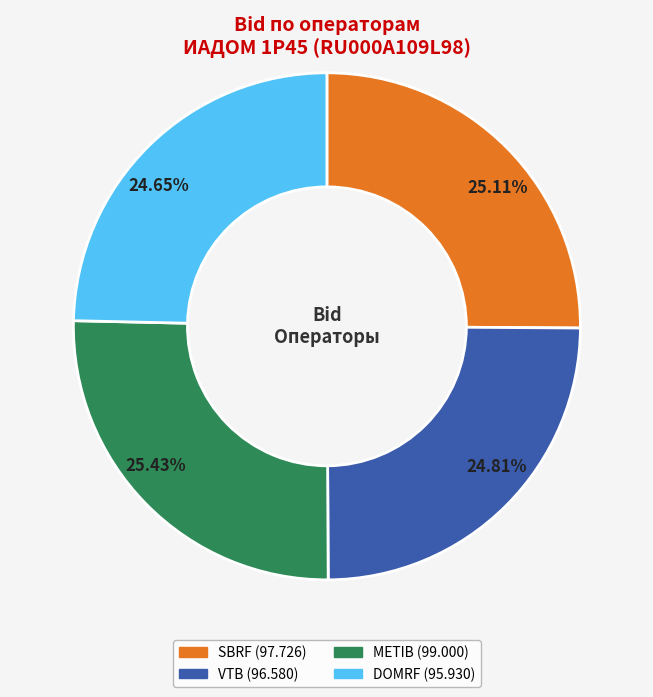

Does any single category account for the majority?

No